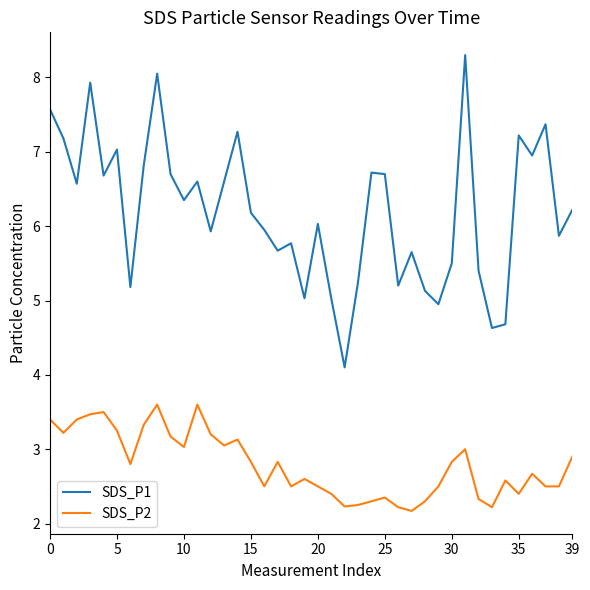

True or false: SDS_P1 and SDS_P2 cross at least once.

False